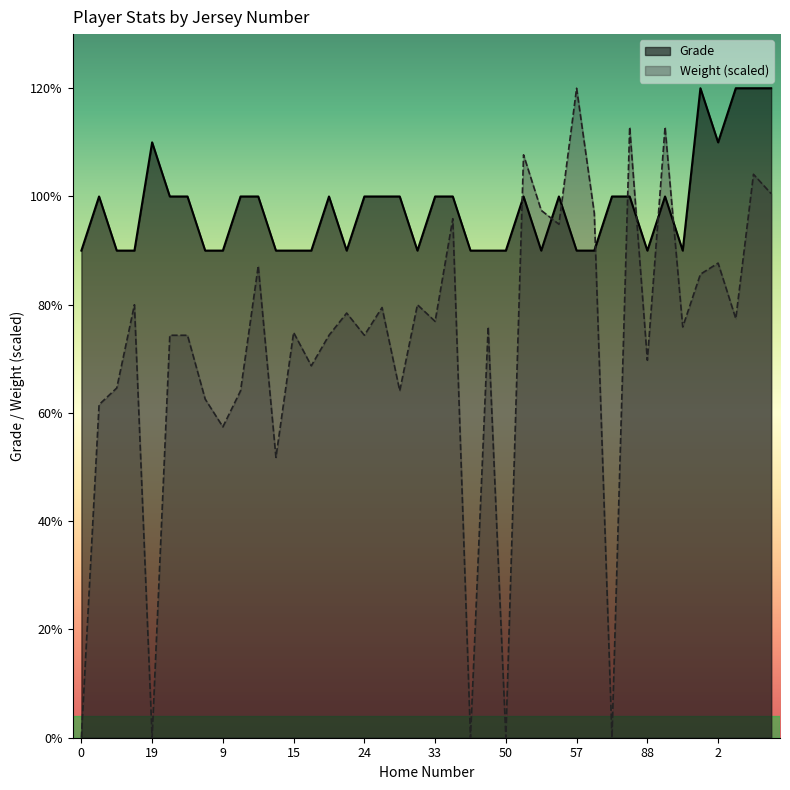

How many series are shown in this chart?

2